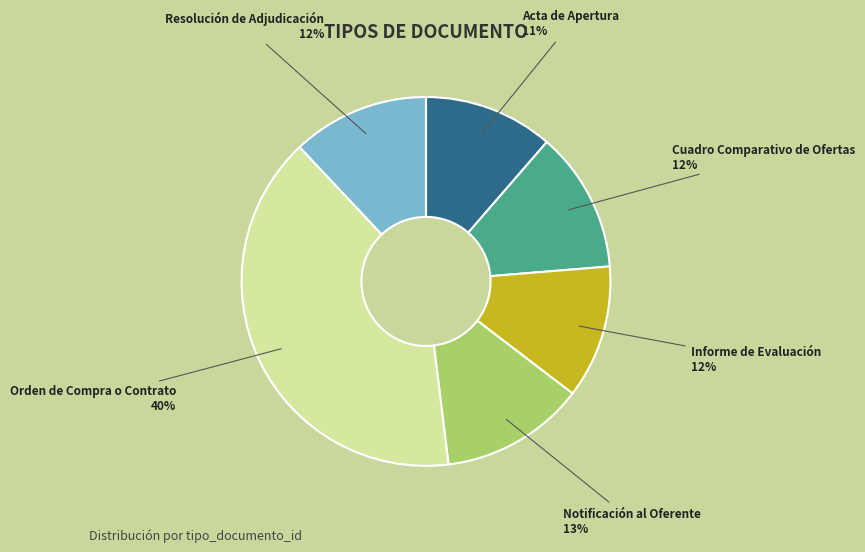

To the nearest percent, what portion does Informe de Evaluación represent?

12%